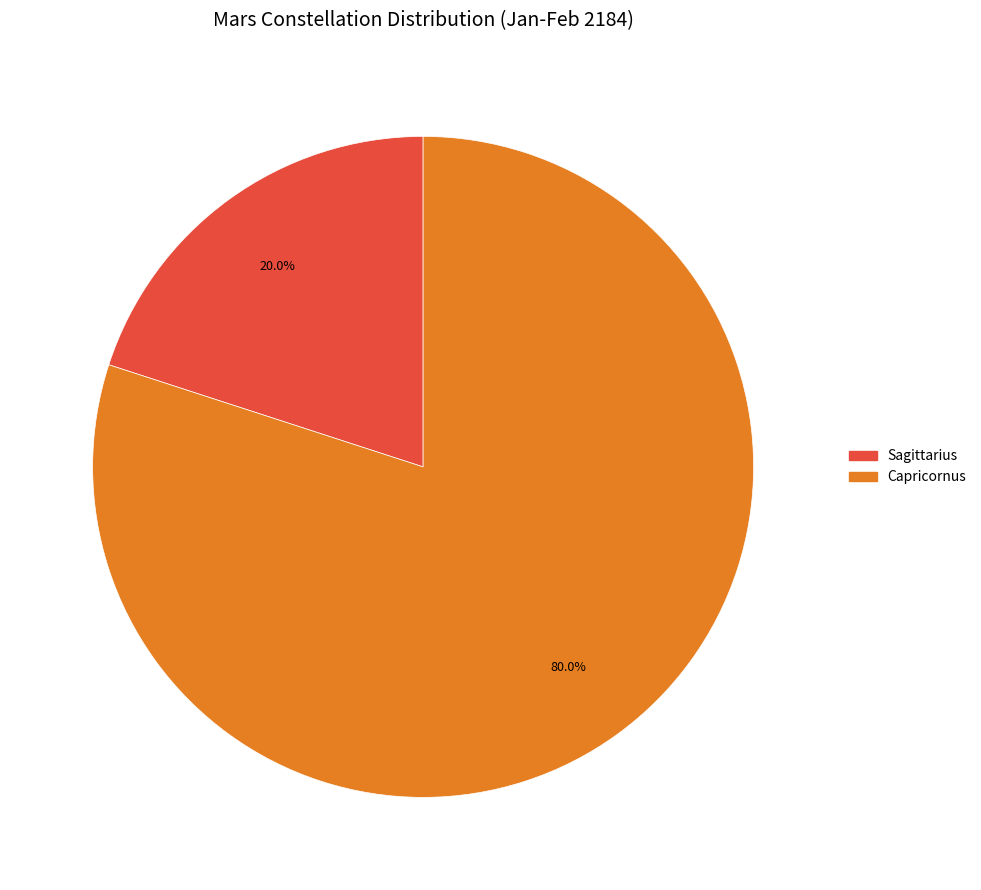

How much of the chart is everything except Sagittarius?

80.0%